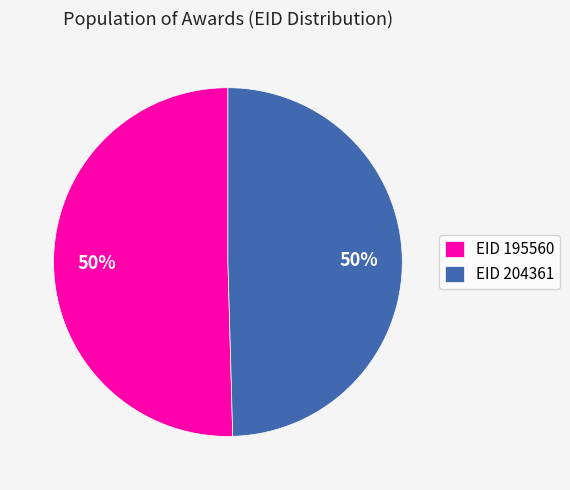

Approximately how many times larger is the value at EID 195560 compared to EID 204361?

1.0